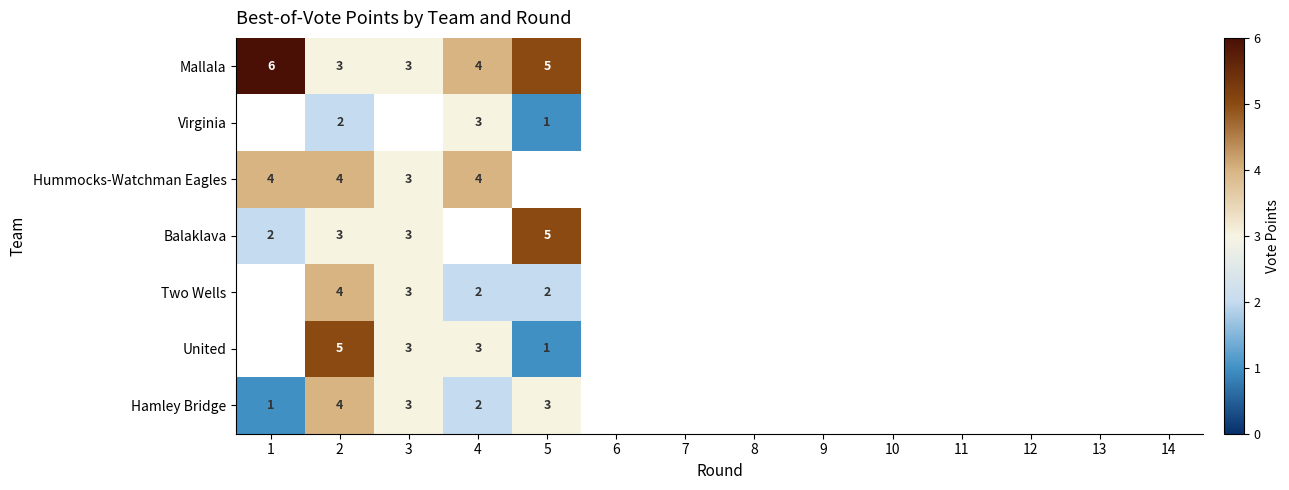

What is the greatest value displayed?

6.0